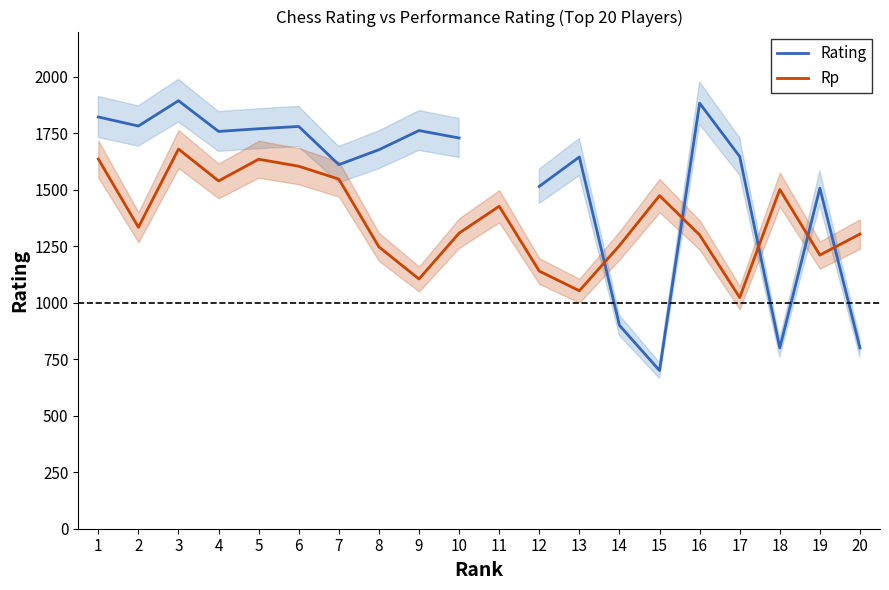

Between 18 and 9, which is larger?

9